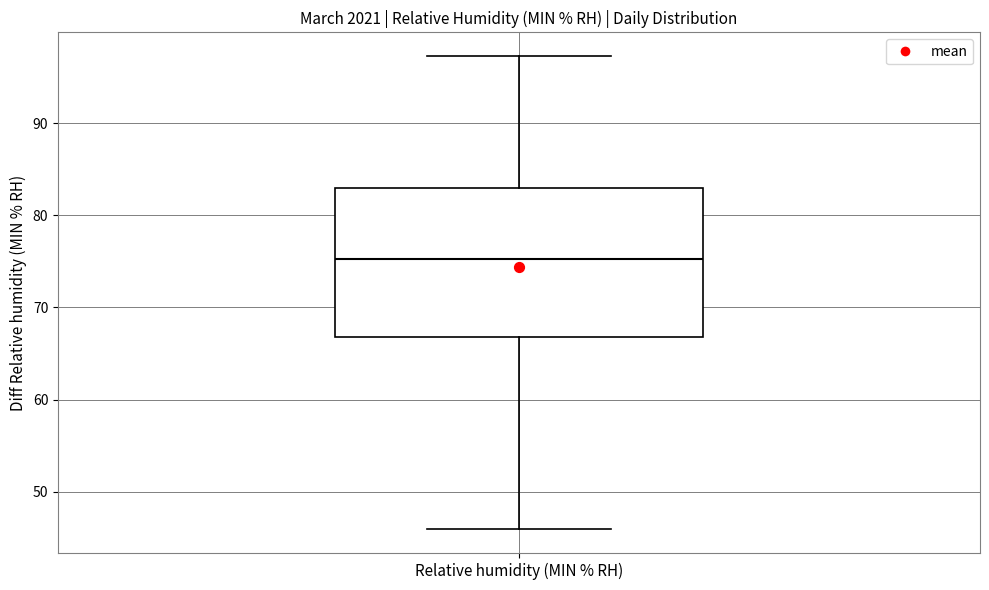

Transcribe this box plot: give where the median line is, the range the box spans, and where the two whiskers end, as read against the y-axis. The values are not printed on the chart, so give them approximately, as read against the axis.

median 75, box 67 to 83, whiskers 46 to 97